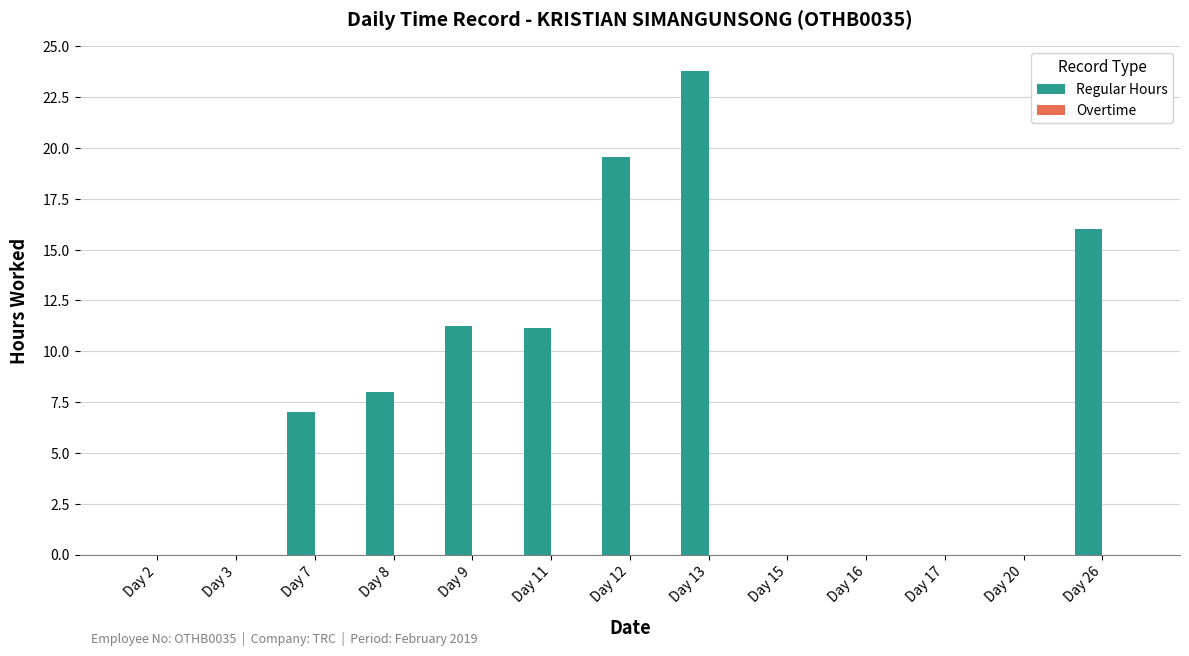

Between Day 17 and Day 11, which is larger?

Day 11